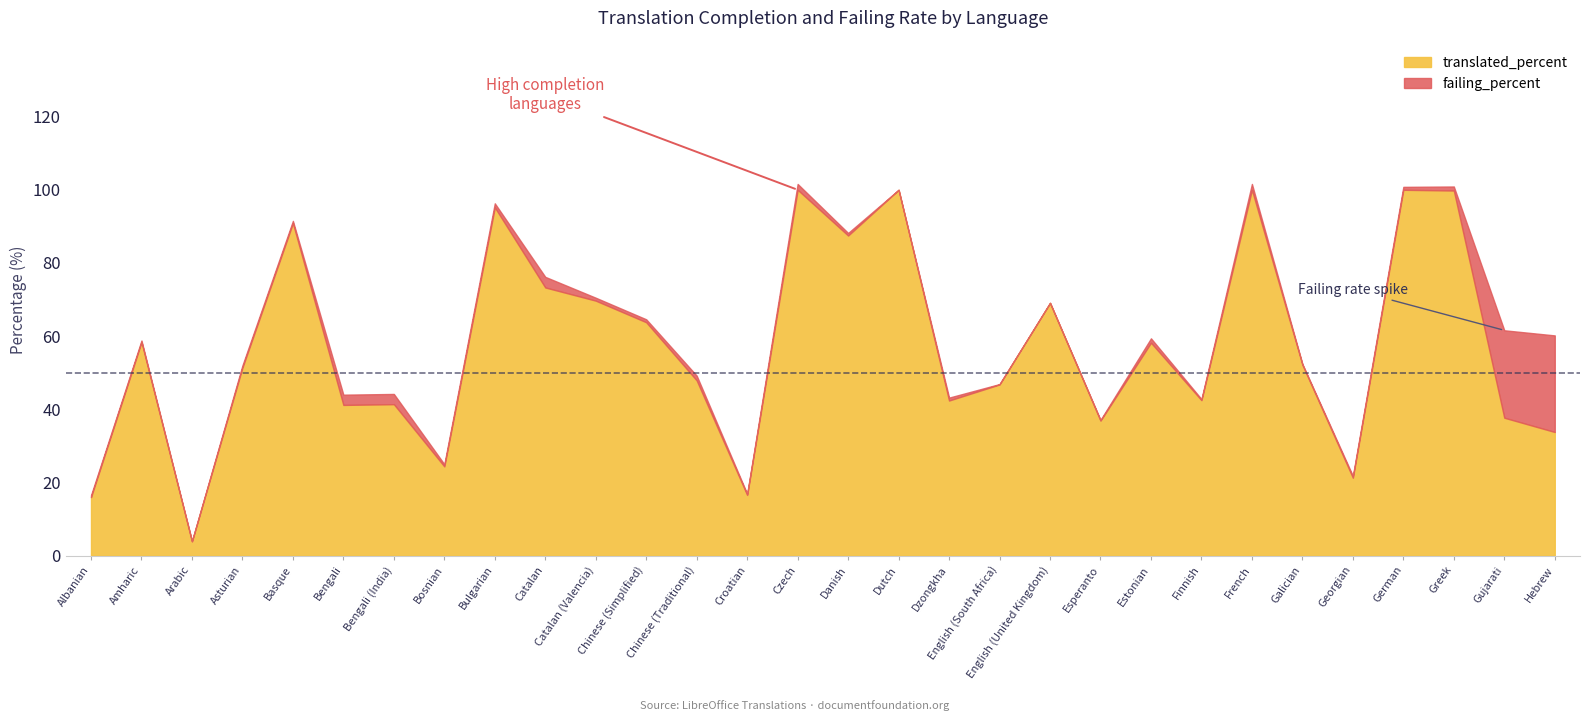

Reading left to right, what are all the values shown in this chart?

translated_percent: Albanian=16.0	Amharic=58.4	Arabic=3.9	Asturian=51.4	Basque=90.9	Bengali=41.2	Bengali (India)=41.4	Bosnian=24.4	Bulgarian=95.2	Catalan=73.3	Catalan (Valencia)=69.7	Chinese (Simplified)=63.8	Chinese (Traditional)=47.9	Croatian=16.6	Czech=100.0	Danish=87.5	Dutch=100.0	Dzongkha=42.4	English (South Africa)=46.8	English (United Kingdom)=69.1	Esperanto=36.9	Estonian=58.2	Finnish=42.5	French=100.0	Galician=52.2	Georgian=21.3	German=100.0	Greek=99.8	Gujarati=37.7	Hebrew=33.8
failing_percent: Albanian=0.5	Amharic=0.4	Arabic=0.1	Asturian=0.6	Basque=0.6	Bengali=2.8	Bengali (India)=2.8	Bosnian=0.6	Bulgarian=1.1	Catalan=2.9	Catalan (Valencia)=0.8	Chinese (Simplified)=0.8	Chinese (Traditional)=1.3	Croatian=0.3	Czech=1.6	Danish=0.7	Dutch=0.0	Dzongkha=0.8	English (South Africa)=0.1	English (United Kingdom)=0.0	Esperanto=0.2	Estonian=1.2	Finnish=0.3	French=1.6	Galician=0.2	Georgian=0.5	German=0.8	Greek=1.1	Gujarati=23.9	Hebrew=26.4